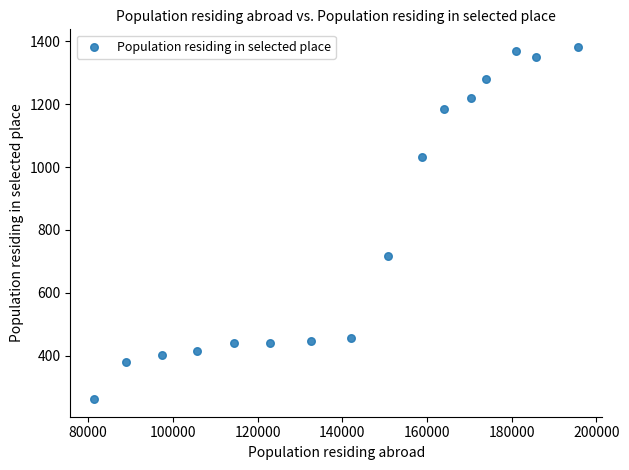

What Y value in the scatter plot is closest to 822?

716